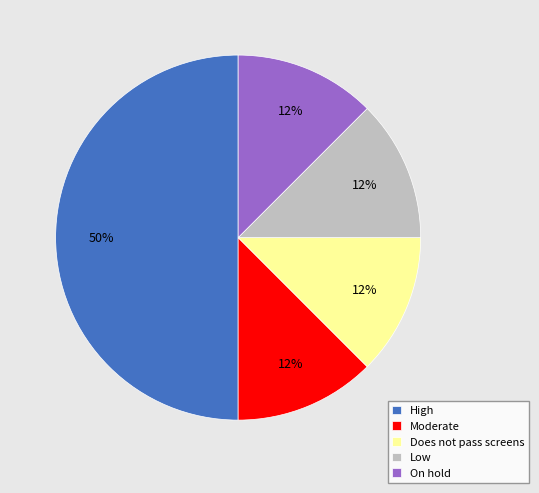

What is the ratio of the value at Low to the value at Does not pass screens?

1.0